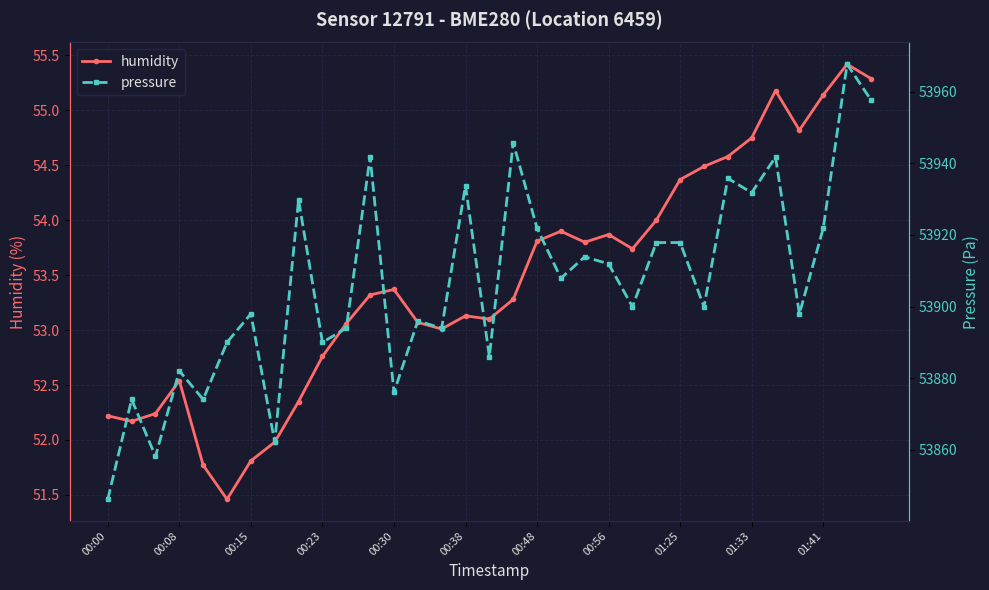

At how many categories does at least one series exceed 25109?

33